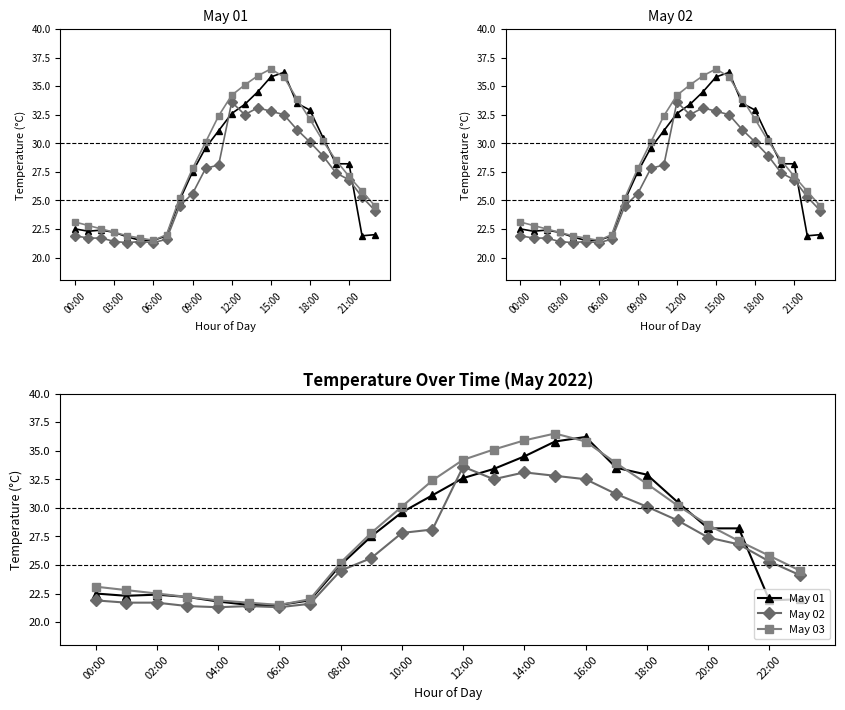

What is the label of the 8th point from the left?

21:00